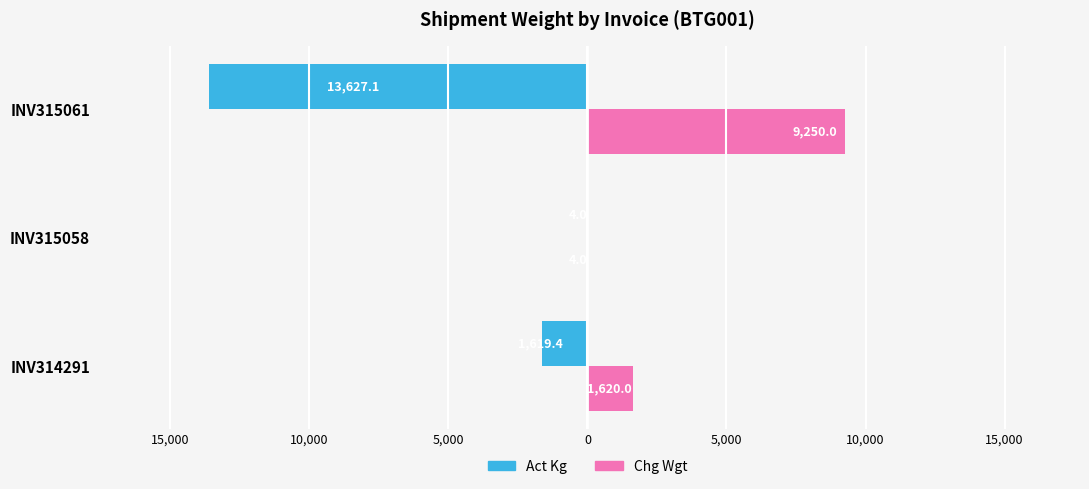

What are all the series names shown in the legend?

Act Kg, Chg Wgt